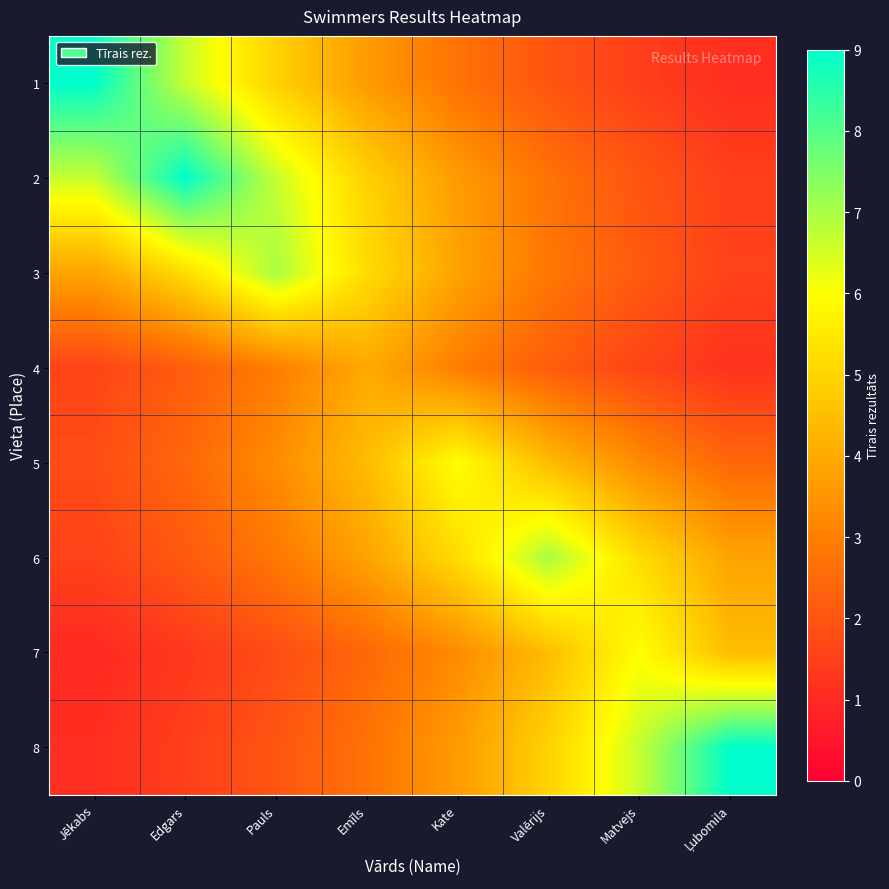

Rank the series by their maximum value, from highest to lowest.

1, 2, 8, 3, 6, 5, 7, 4